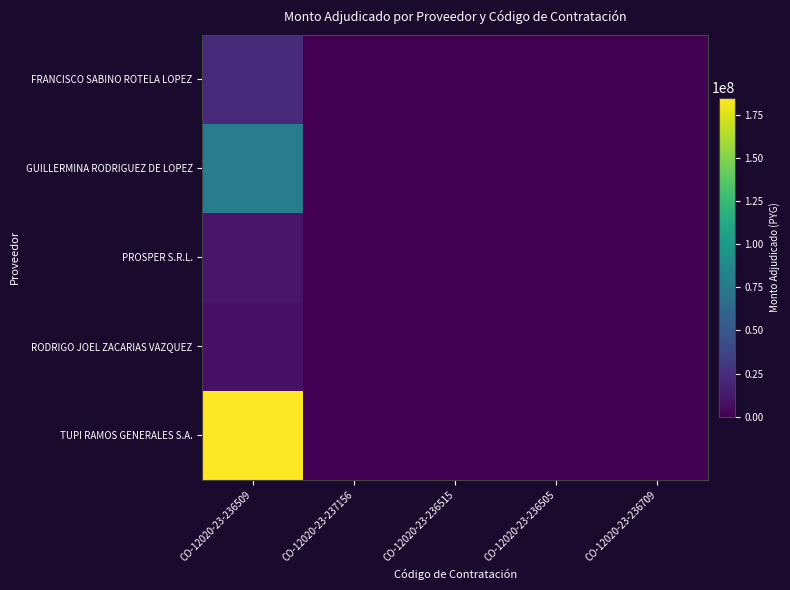

Which series has the widest spread of values?

TUPI RAMOS GENERALES S.A.